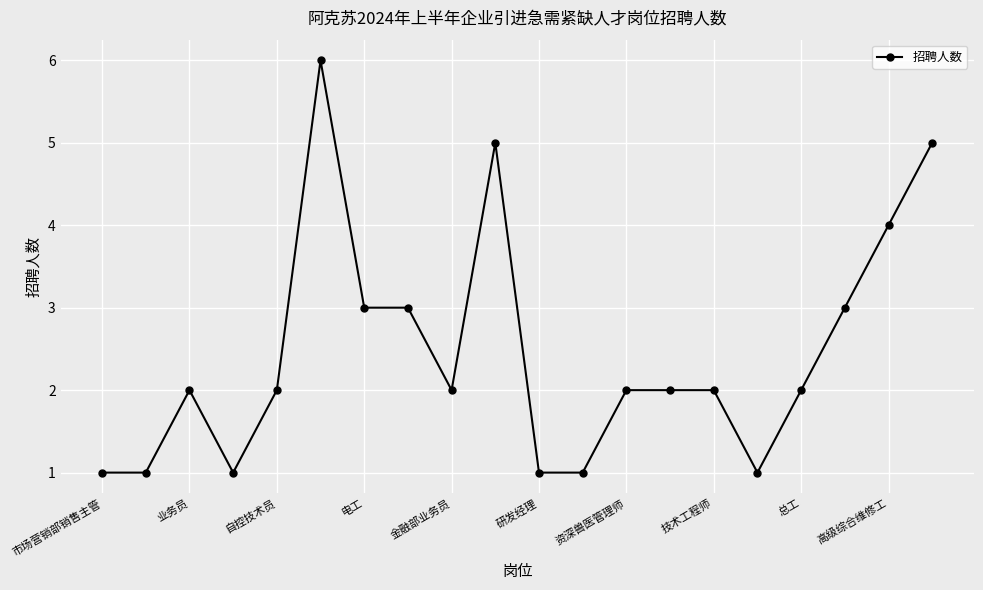

Reading left to right, what are all the values shown in this chart?

1	1	2	1	2	6	3	3	2	5	1	1	2	2	2	1	2	3	4	5